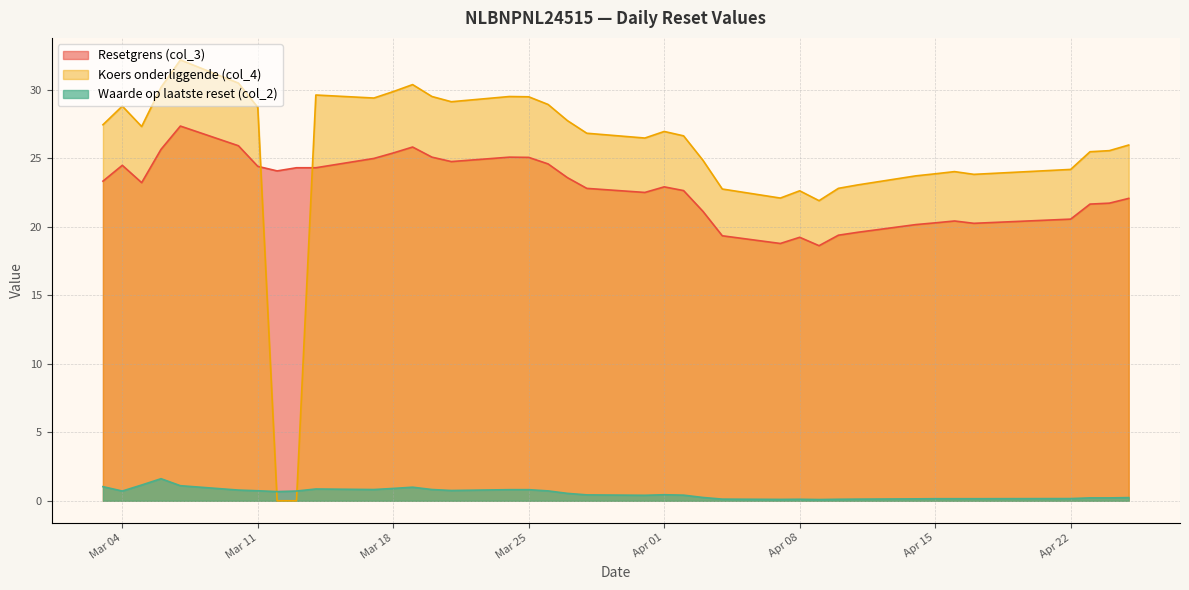

How many intersections are there between Waarde op laatste reset (col_2) and Koers onderliggende (col_4)?

2